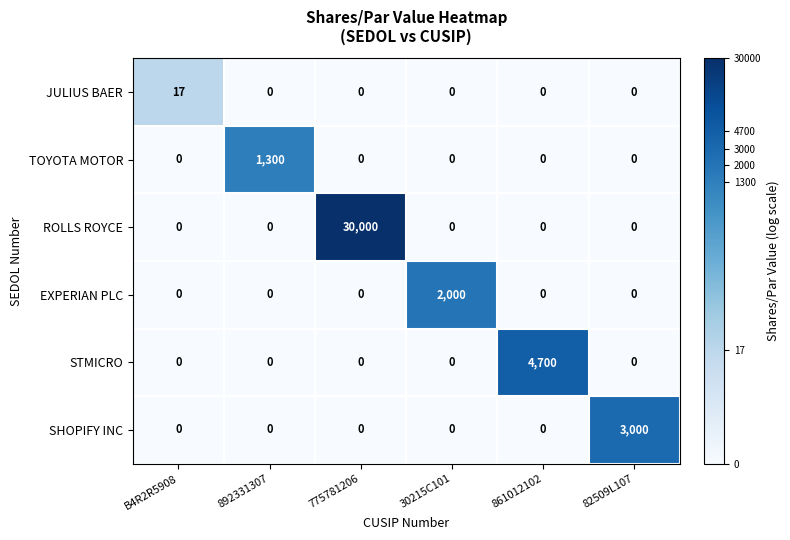

Is it true that ROLLS ROYCE equals 0 at 861012102?

True